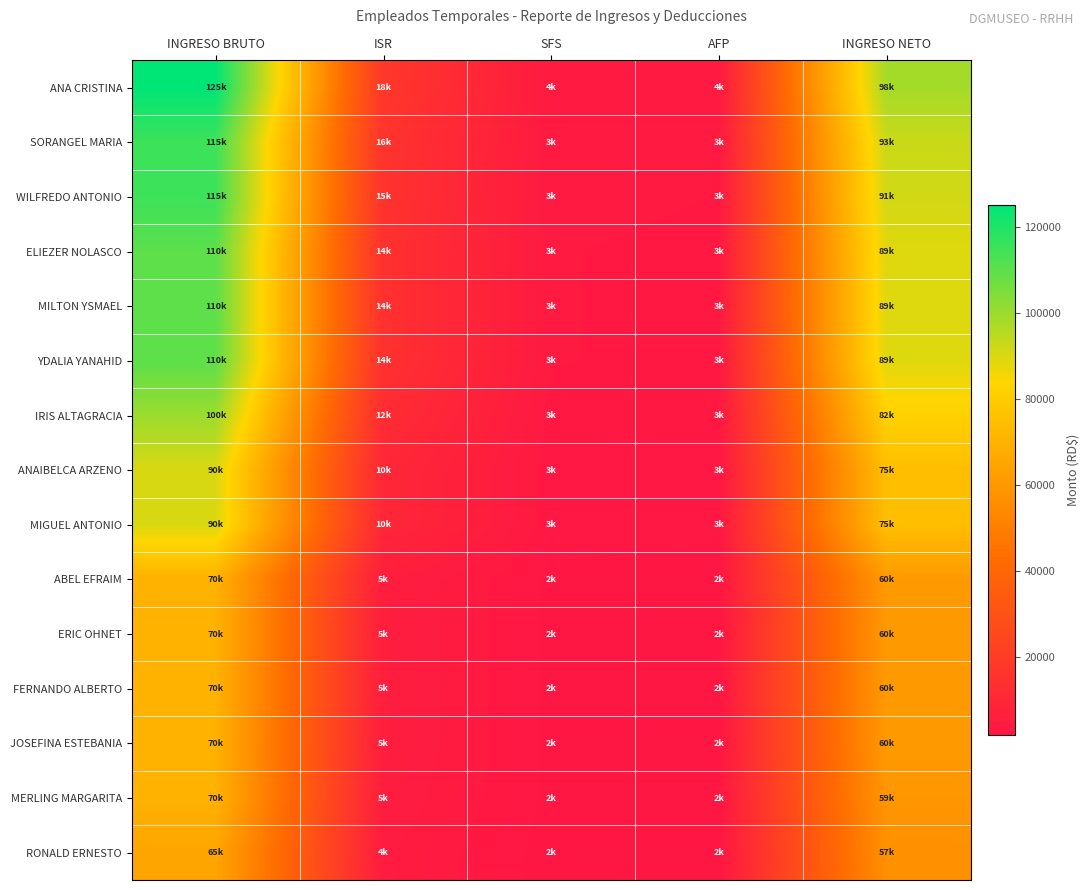

What is the sum of all RONALD ERNESTO values?

129975.0